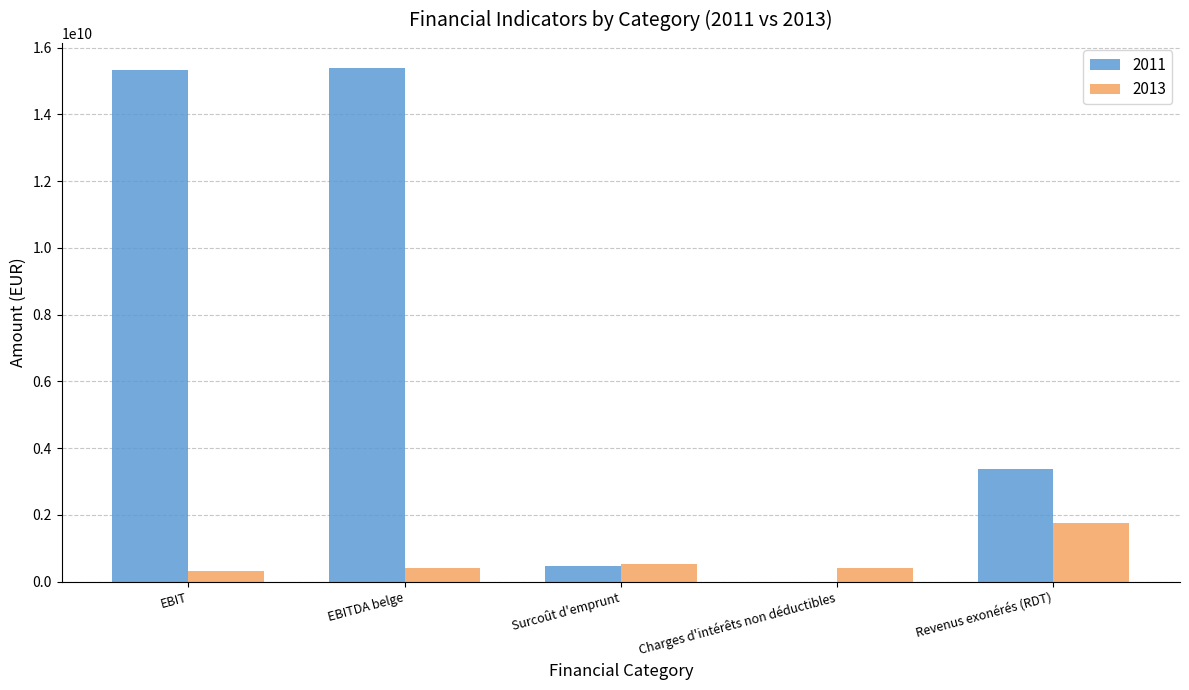

Is it true that 2011 equals 0.0 at Charges d'intérêts non déductibles?

True